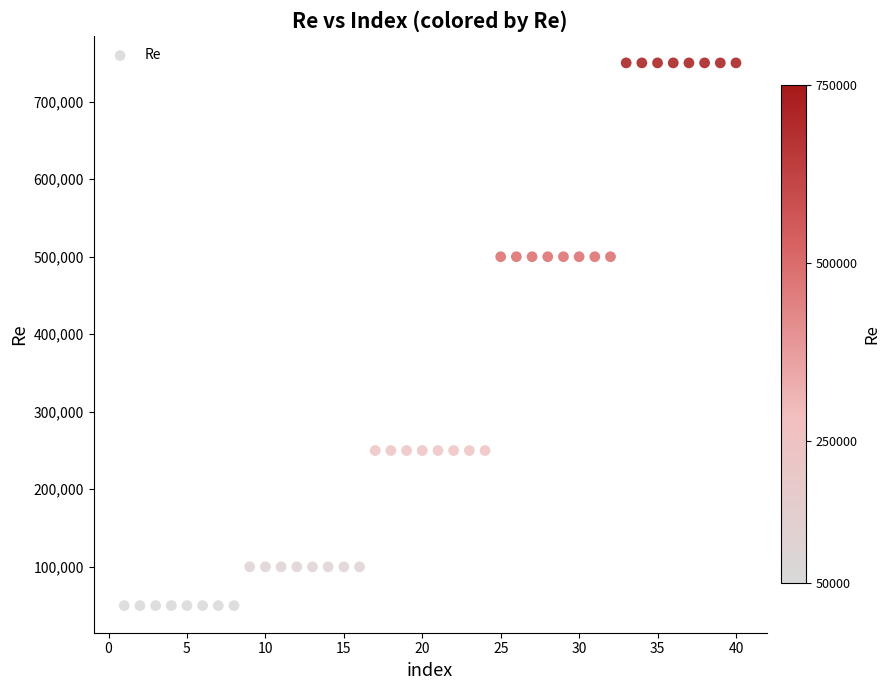

What is the range of X values (max minus min)?

39